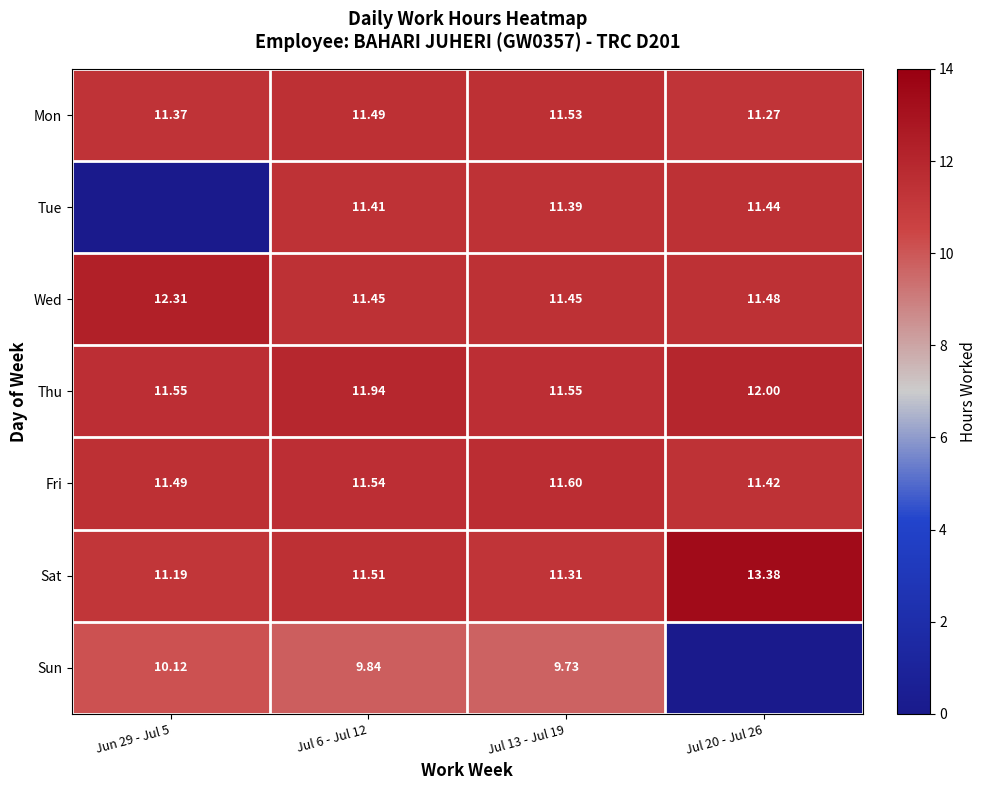

Rank the series at Jul 6 - Jul 12 from lowest to highest value.

Sun, Tue, Wed, Mon, Sat, Fri, Thu